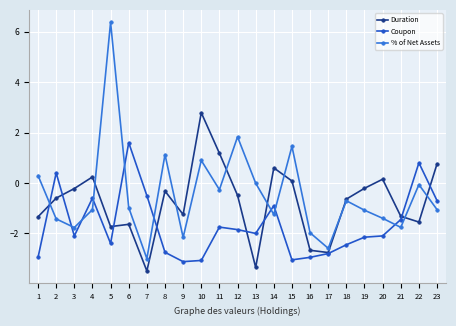

True or false: % of Net Assets has a value of -0.7 at 2.

False